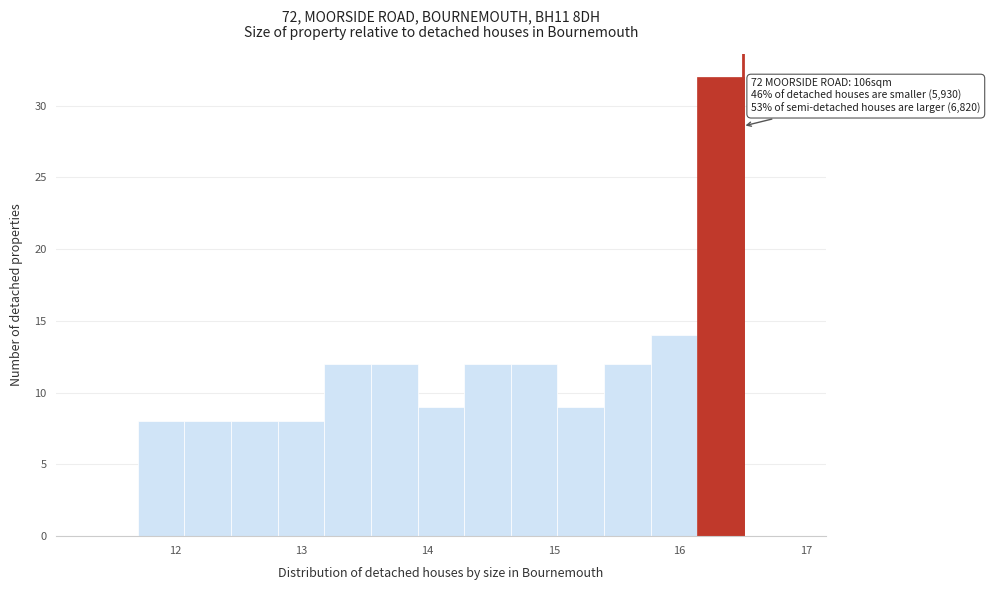

Read against the x-axis, roughly where is the centre of the tallest bar?

16.3